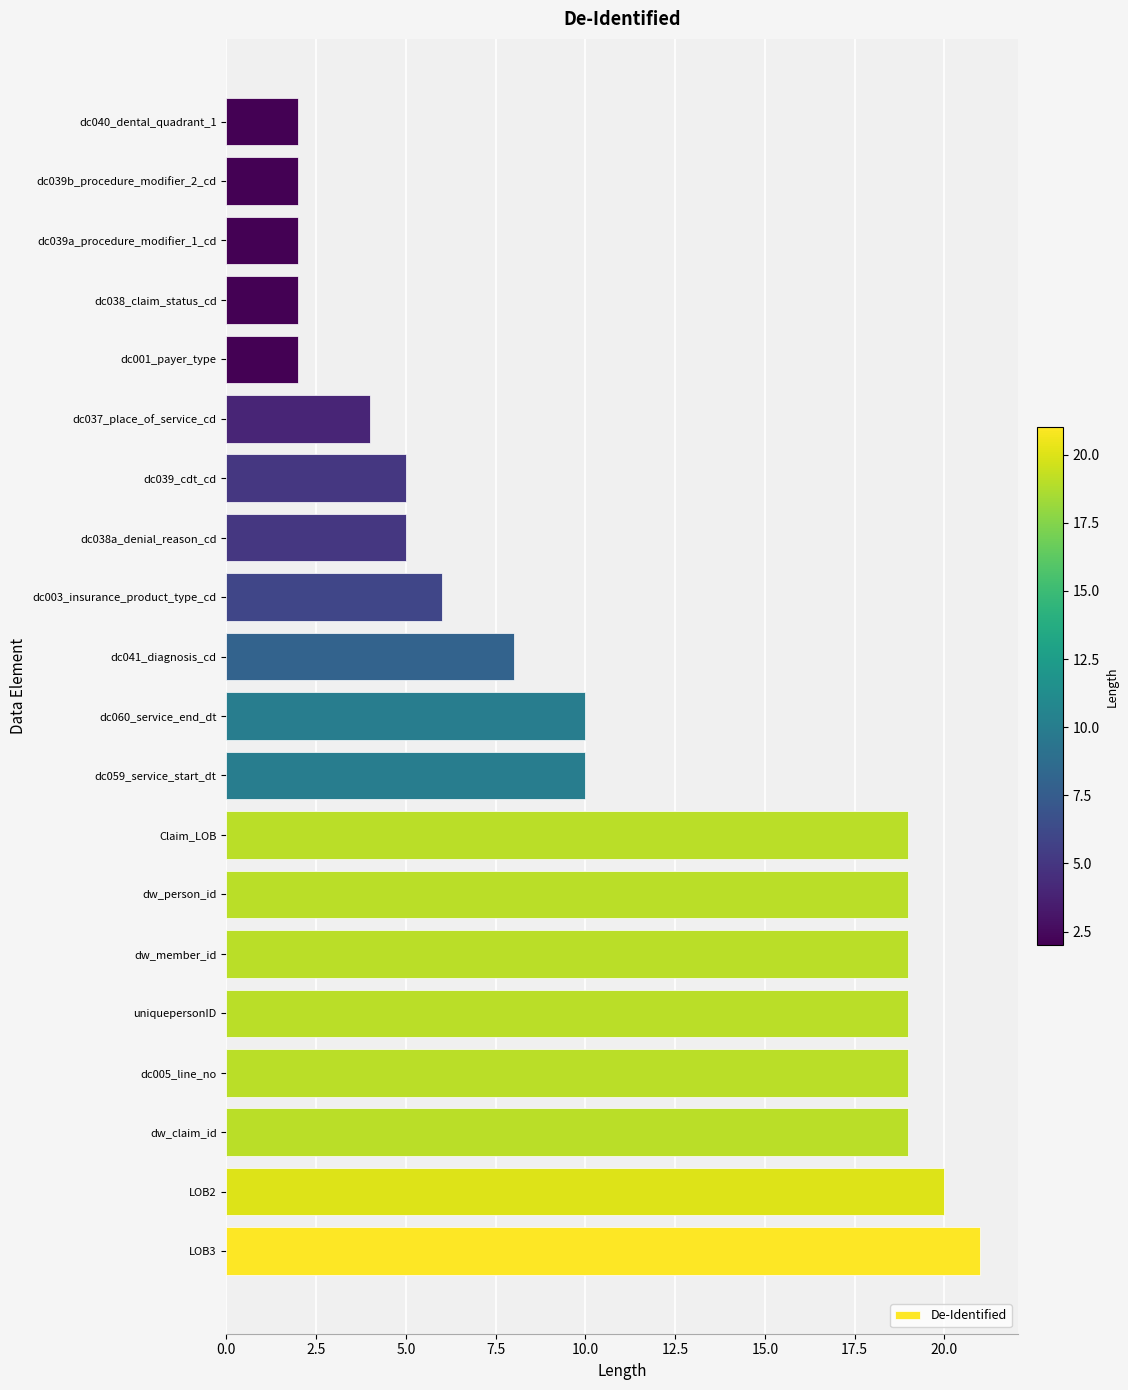

The value at dw_member_id is 30. True or false?

False